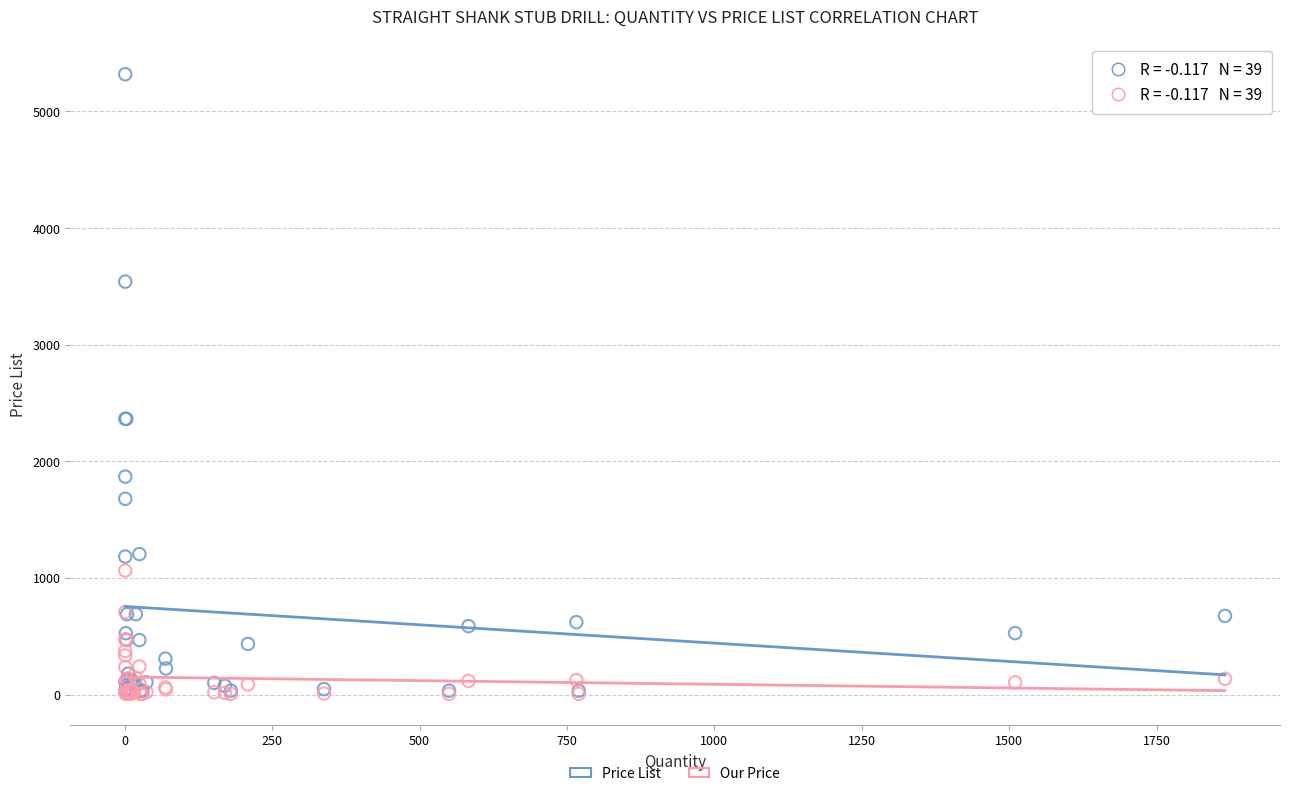

What are all the series names shown in the legend?

Price List, Our Price